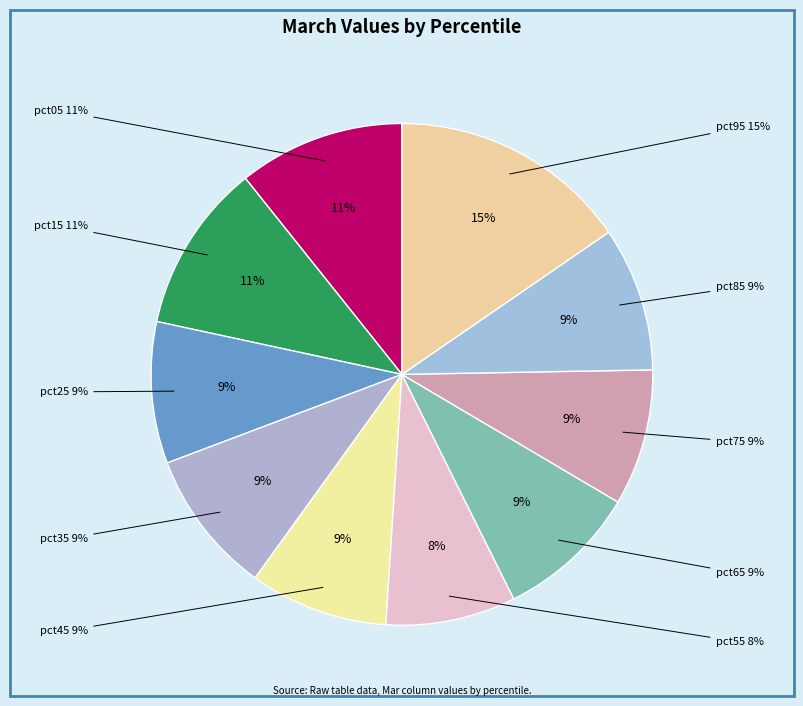

How many segments does this pie chart have?

10